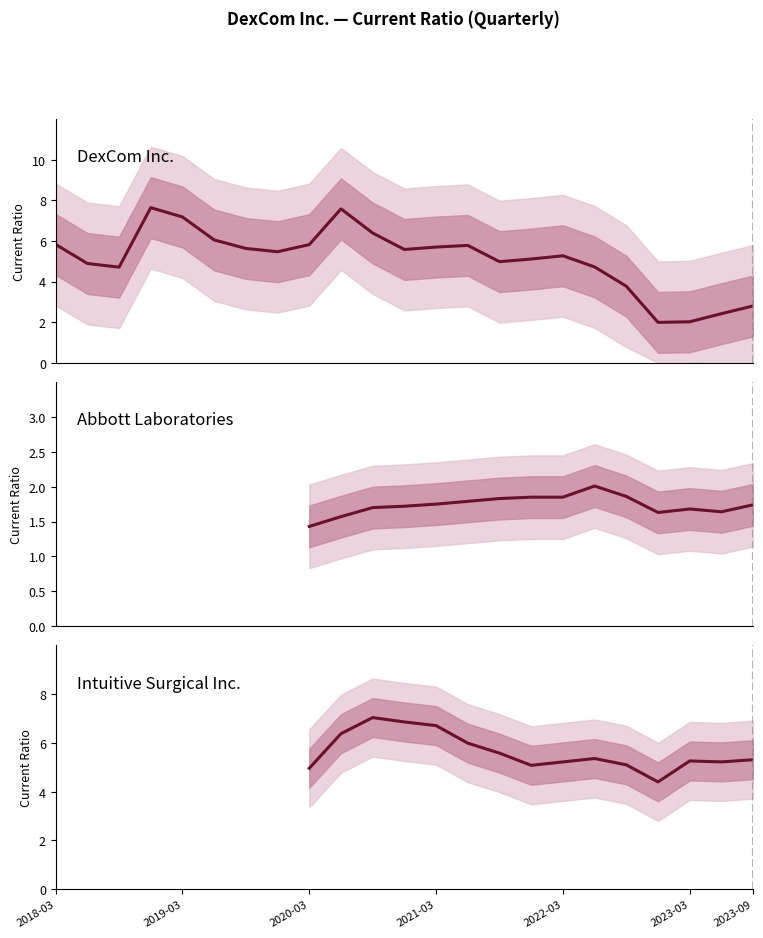

How many interior local valleys does the DexCom Inc. series have?

5